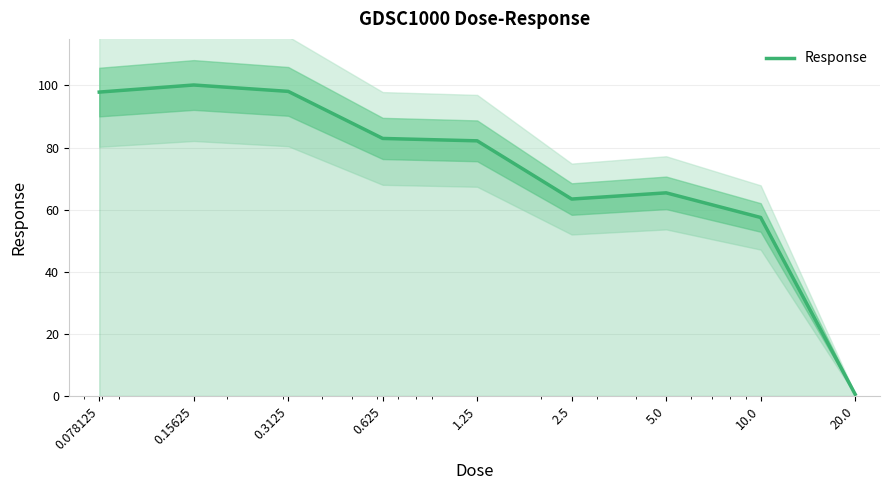

What position from the right is 0.625?

6